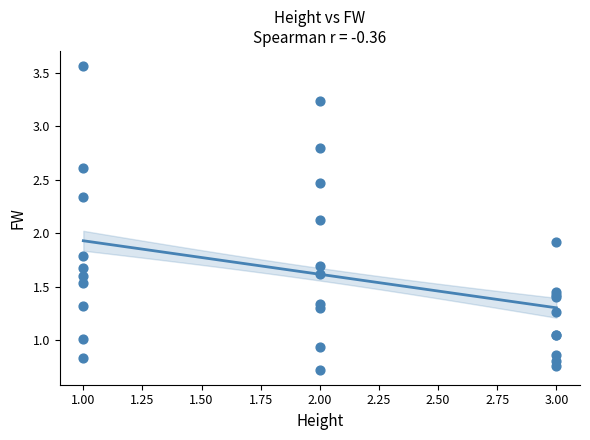

What Y value in the scatter plot is closest to 2?

1.9